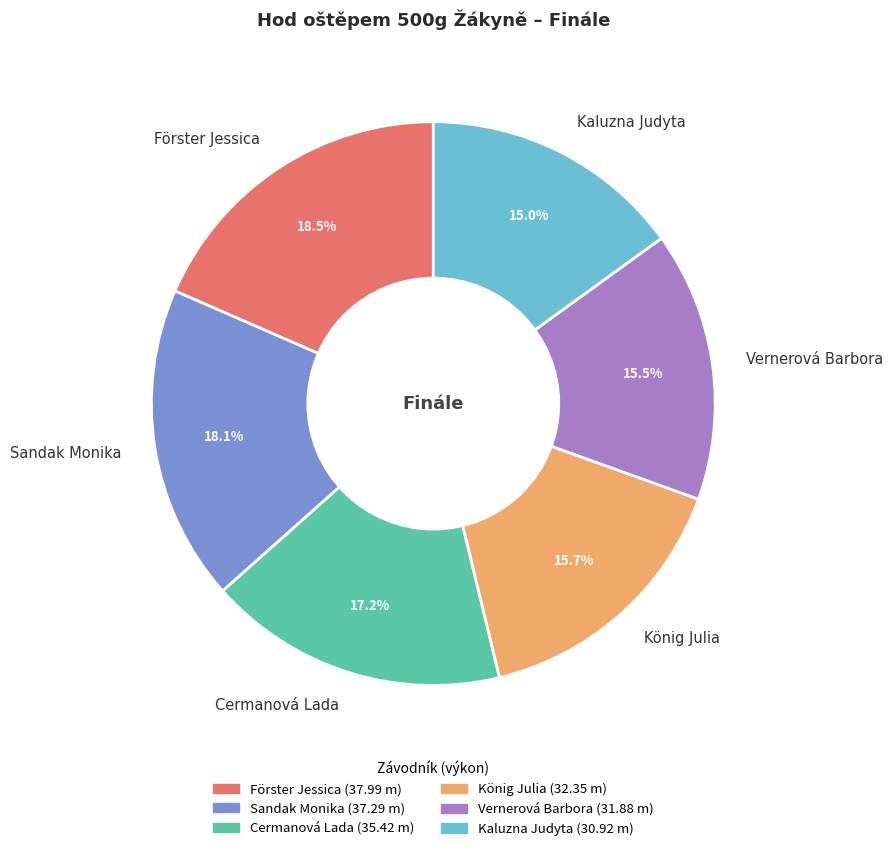

The Förster Jessica slice represents 10% of the pie. True or false?

False